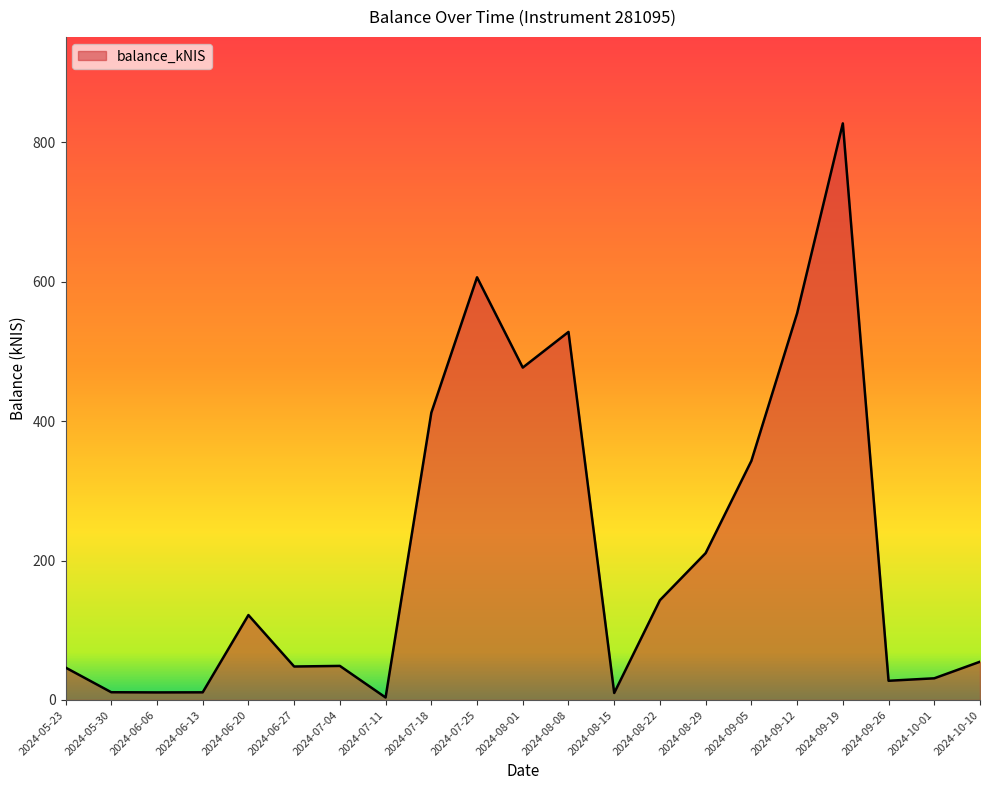

What is the change in value from 2024-08-01 to 2024-09-19?

+350.2